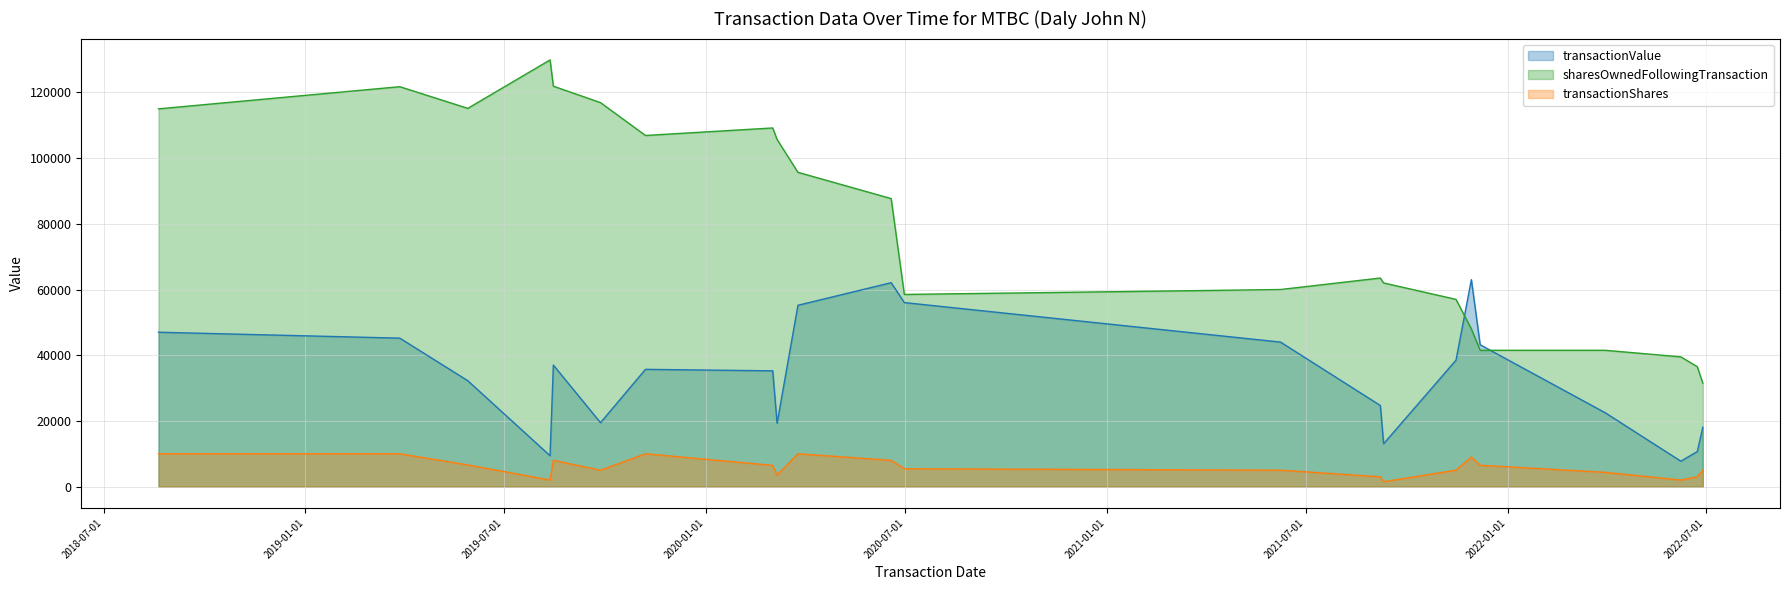

True or false: transactionValue has a value of 24690 at 2021-09-07.

True